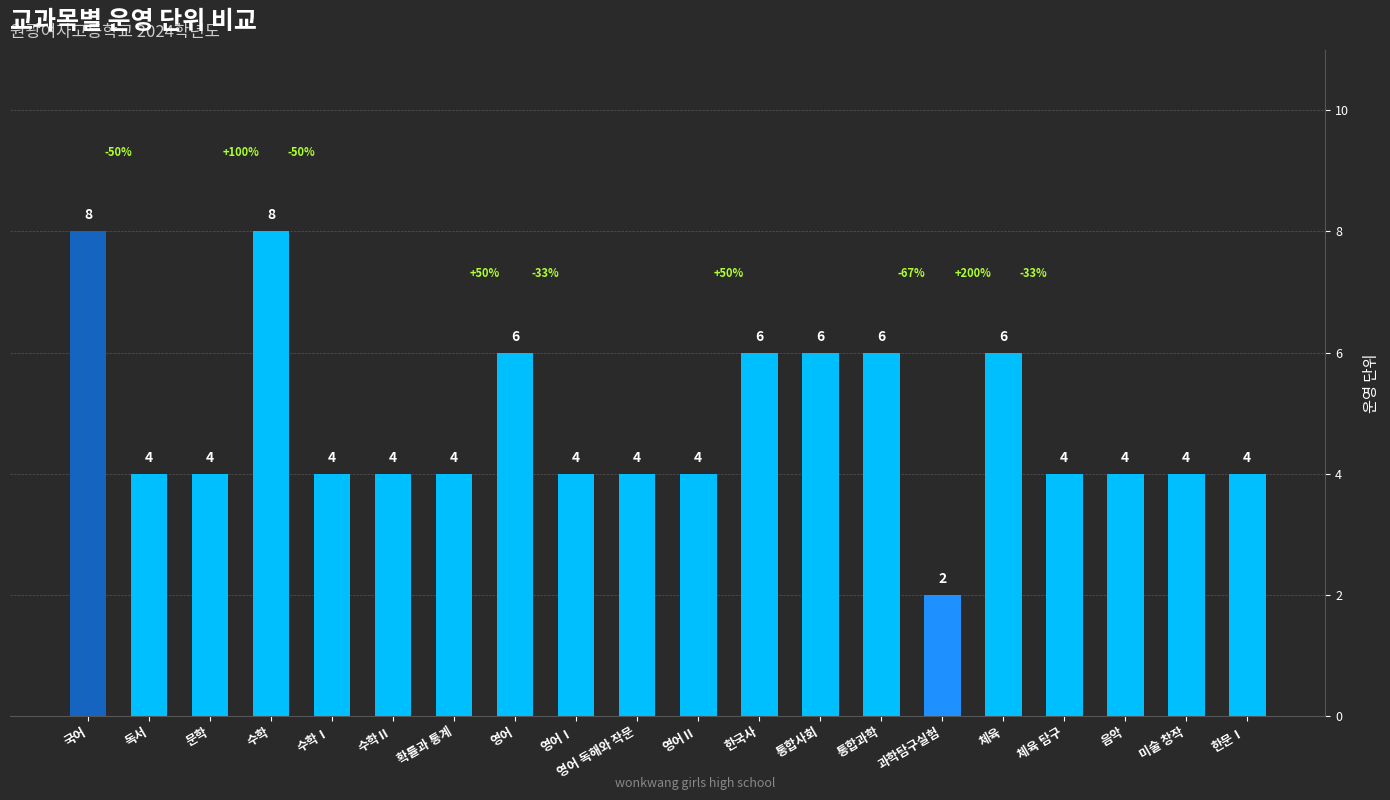

What is the ratio of the value at 영어 독해와 작문 to the value at 체육?

0.7